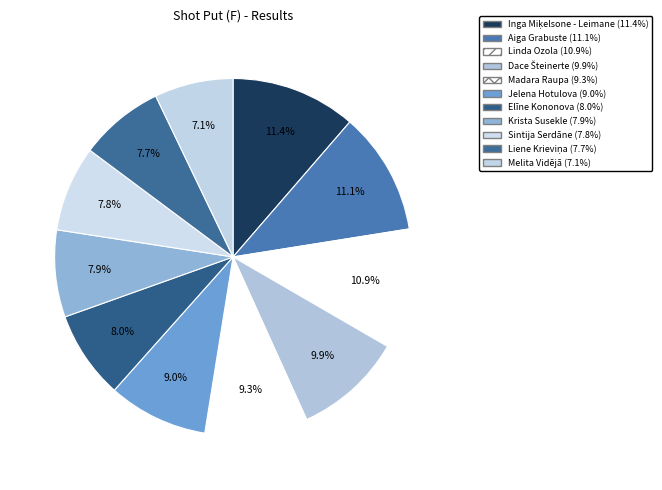

What portion of the pie excludes Krista Susekle?

92.1%